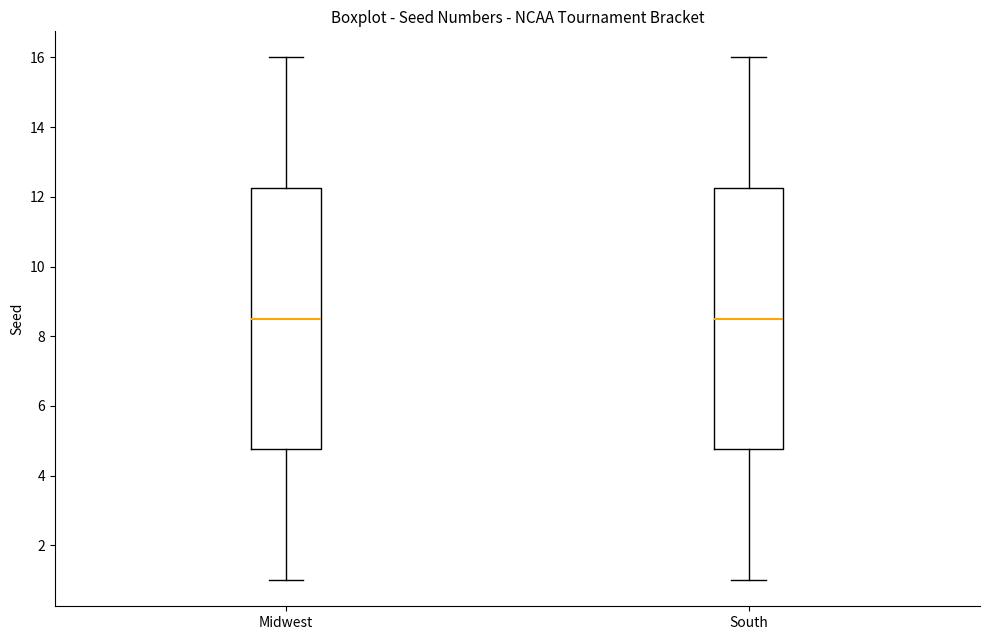

Where is the upper edge of the box for South on the y-axis? The values are not printed on the chart, so give them approximately, as read against the axis.

12.2